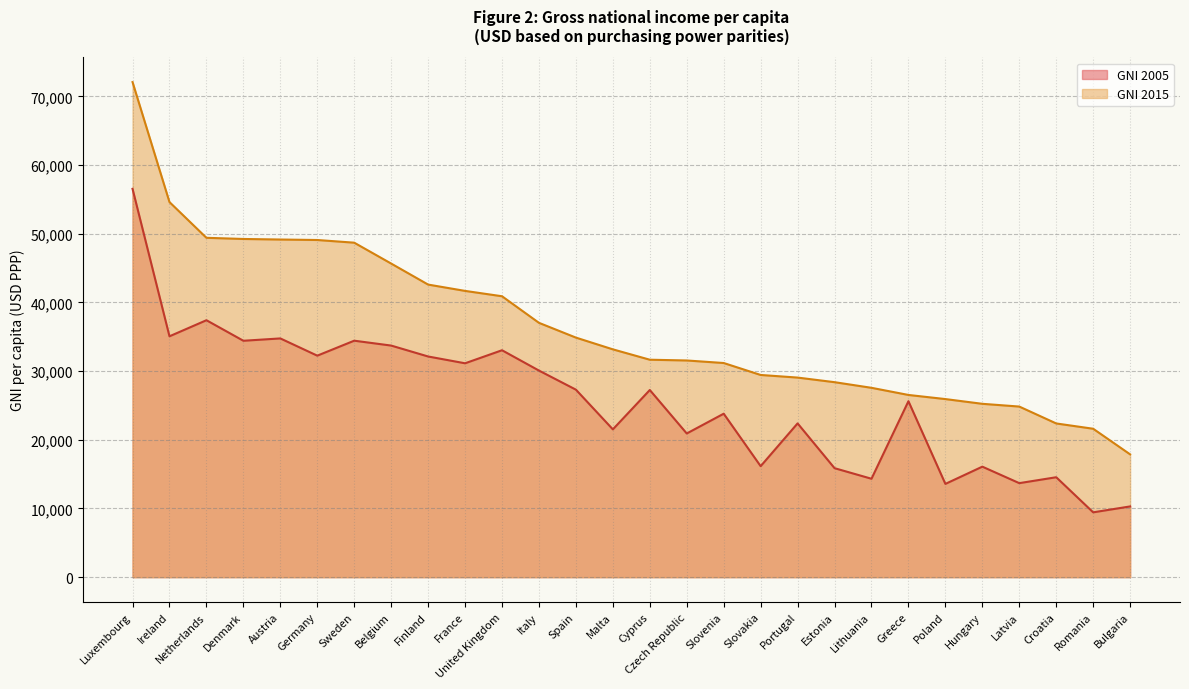

The GNI 2005 series shows 50856 at Netherlands. True or false?

False